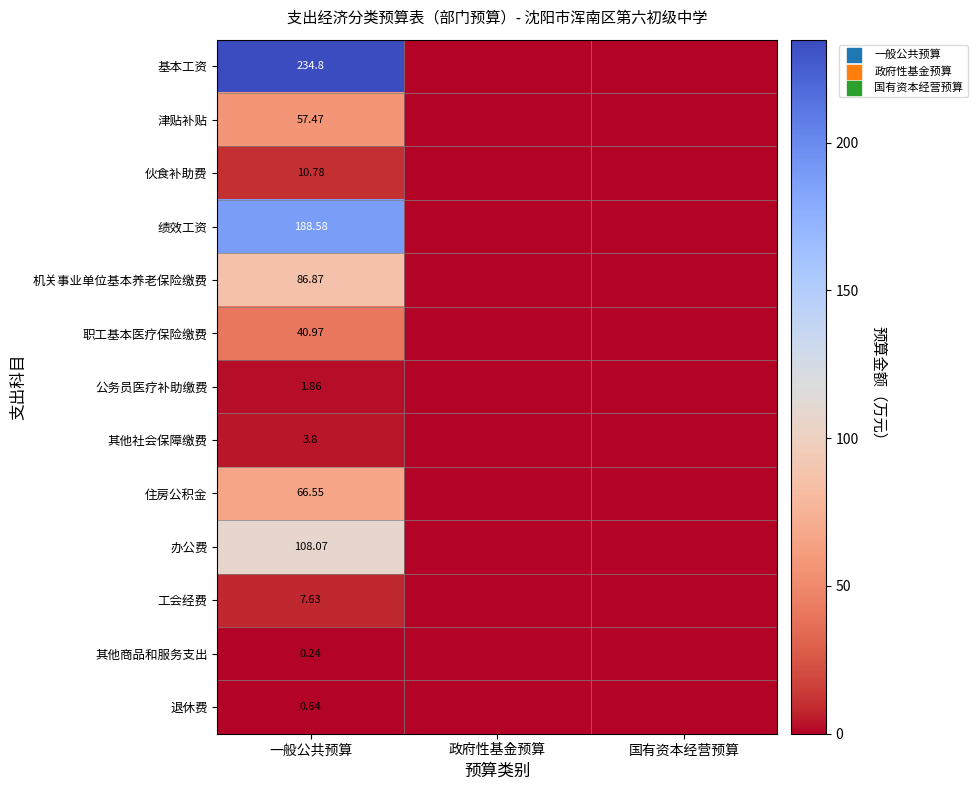

What is the difference between the 基本工资 values at 国有资本经营预算 and 一般公共预算?

234.8